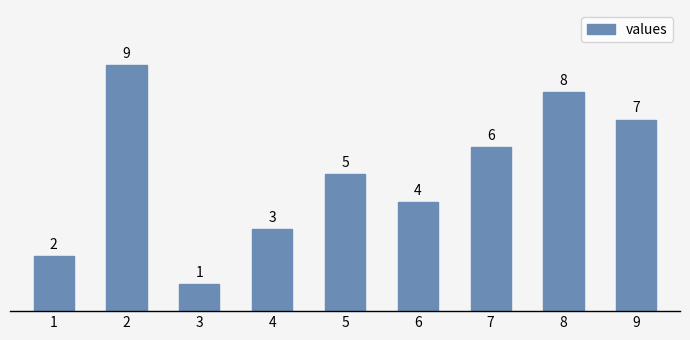

What is the value of the 8th bar from the left?

8